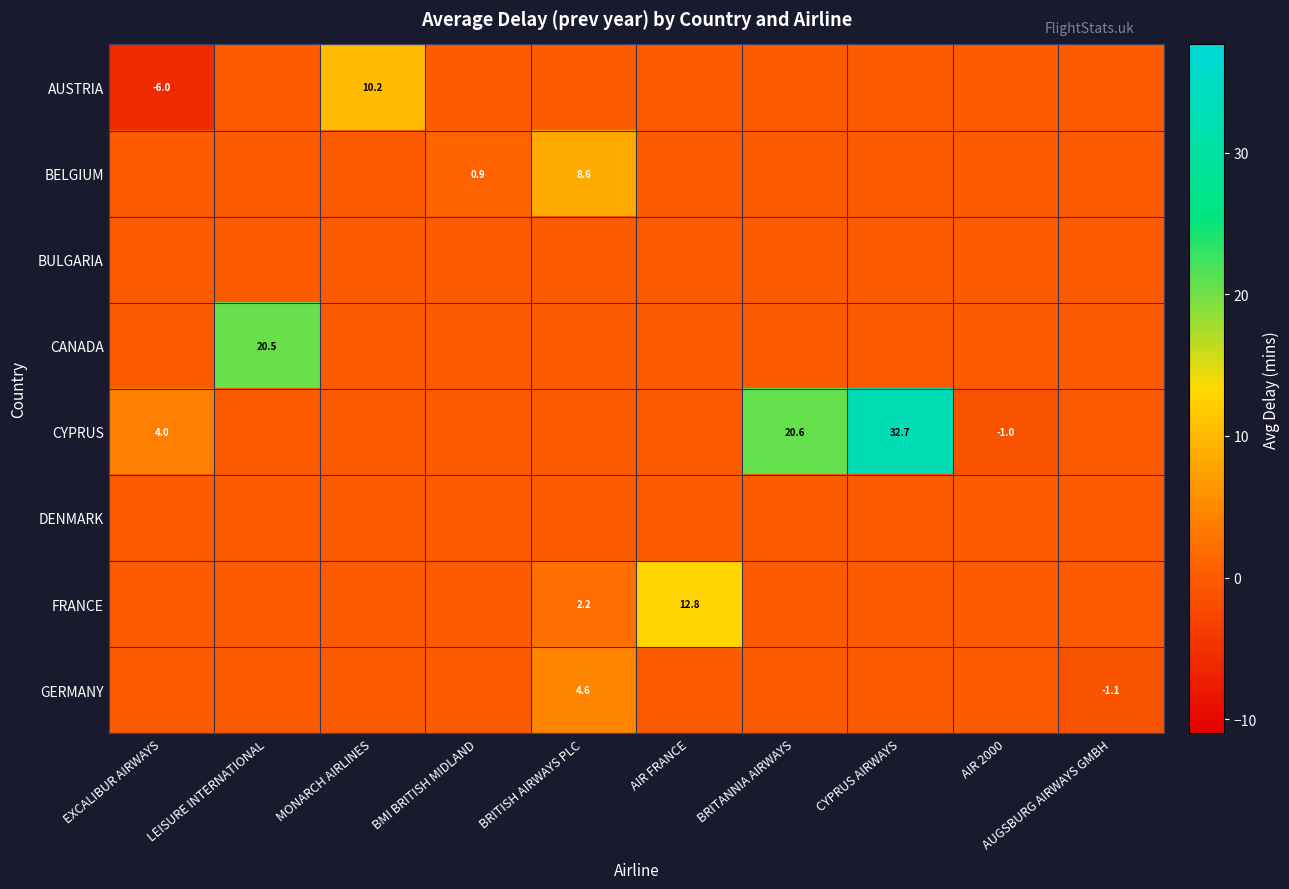

Which series has the widest spread of values?

CYPRUS